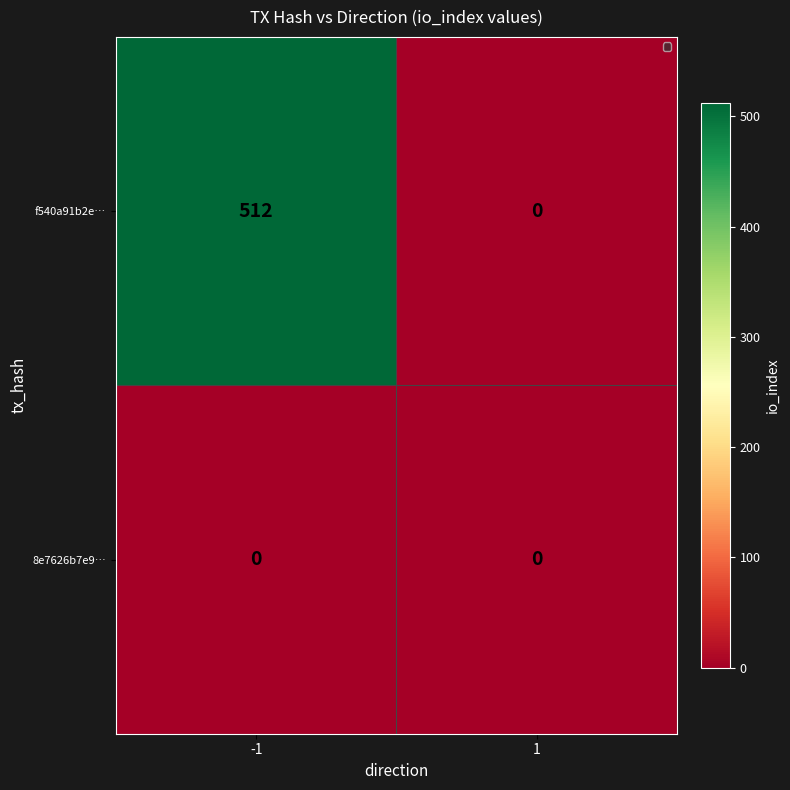

At how many categories does at least one series exceed 23?

1